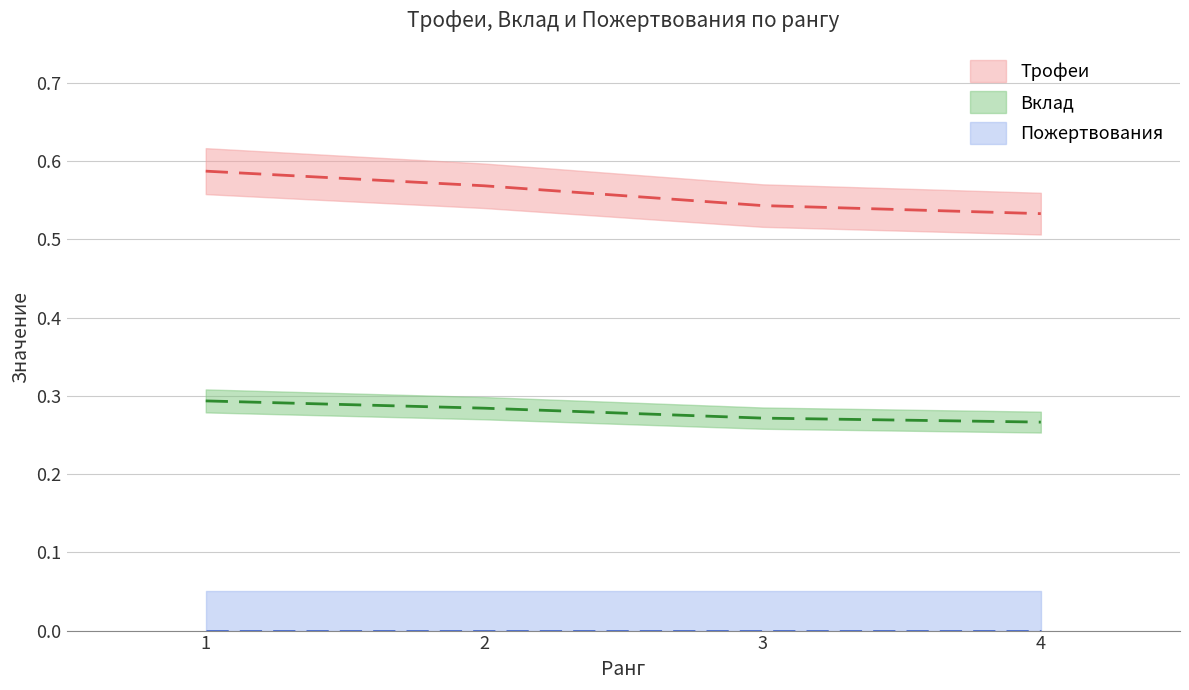

What is the sum of all Трофеи values?

2.2